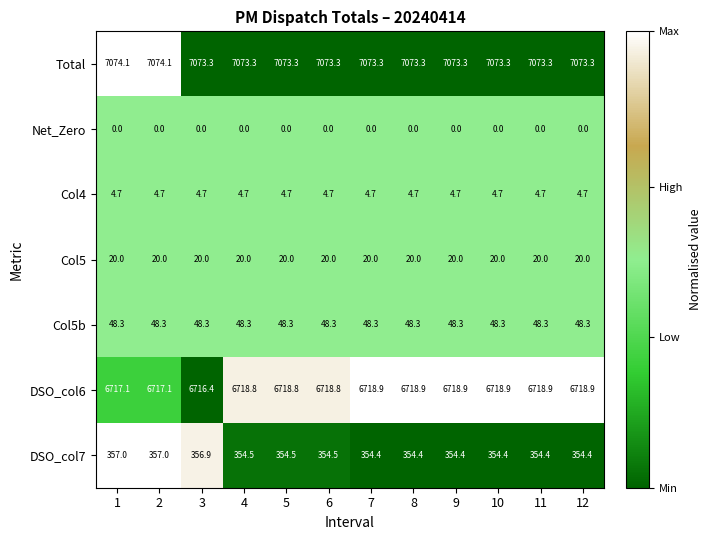

The value of Col5 at 12 is 20.0. True or false?

True